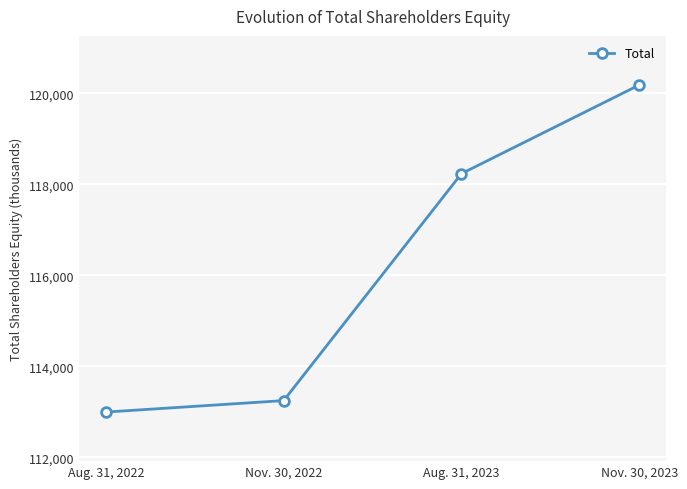

How many values are below 118234?

2